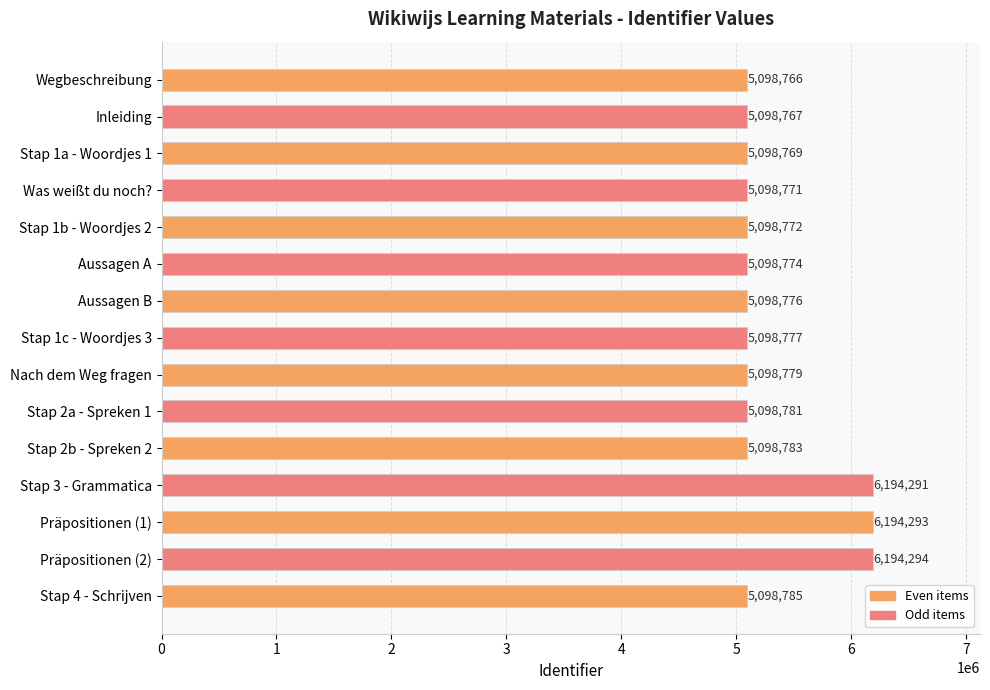

Reading bottom to top, what are all the values shown in this chart?

5098785	6194294	6194293	6194291	5098783	5098781	5098779	5098777	5098776	5098774	5098772	5098771	5098769	5098767	5098766